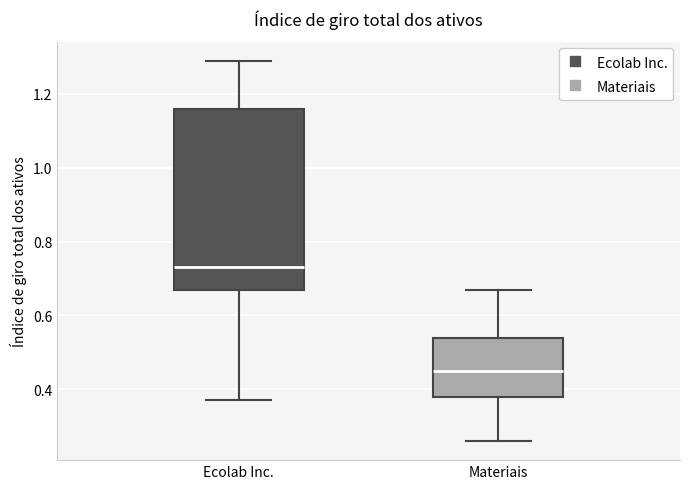

Reading left to right, transcribe this box plot: for each box, give where its median line is, the range the box spans, and where its two whiskers end, as read against the y-axis. The values are not printed on the chart, so give them approximately, as read against the axis.

Ecolab Inc.: median 0.74, box 0.68 to 1.16, whiskers 0.38 to 1.30
Materiais: median 0.46, box 0.38 to 0.54, whiskers 0.26 to 0.68